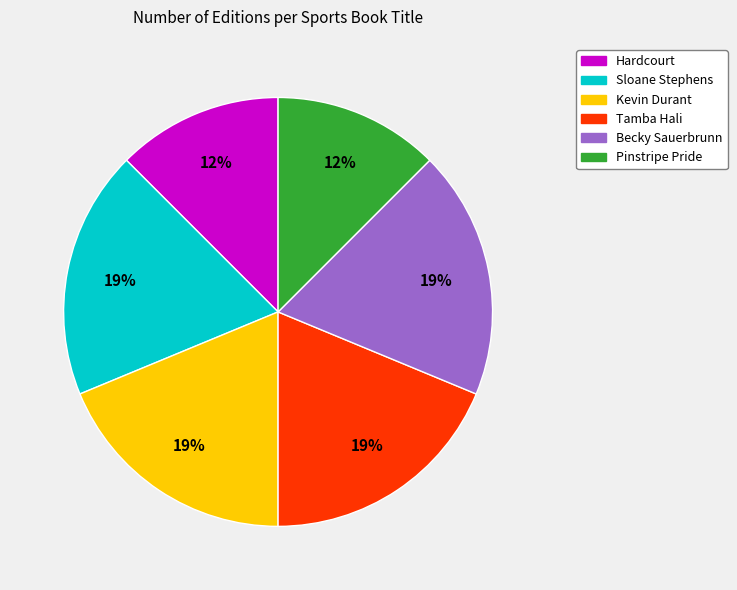

To the nearest percent, what is the average slice percentage?

17%